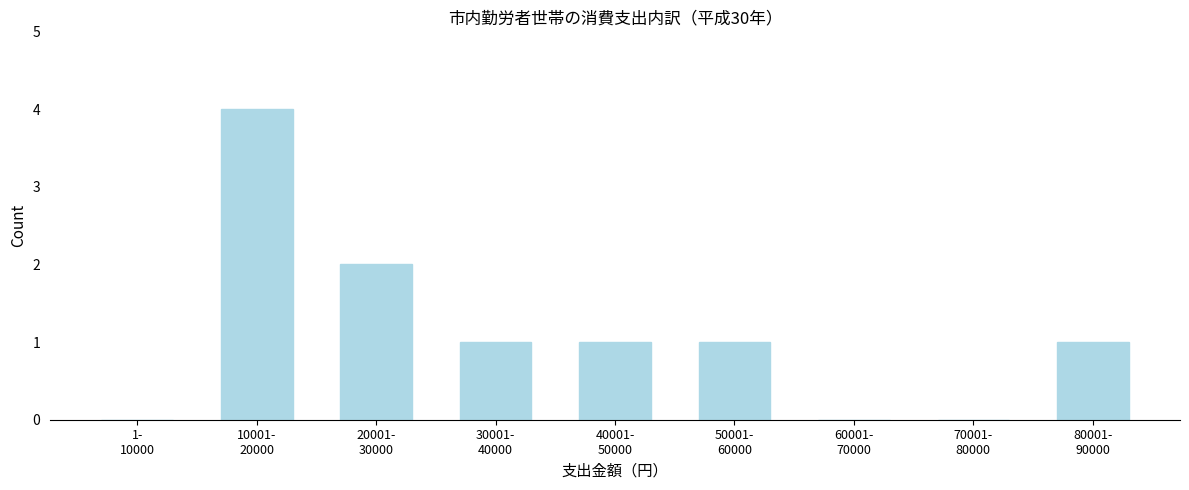

What is the sum of all values?

10